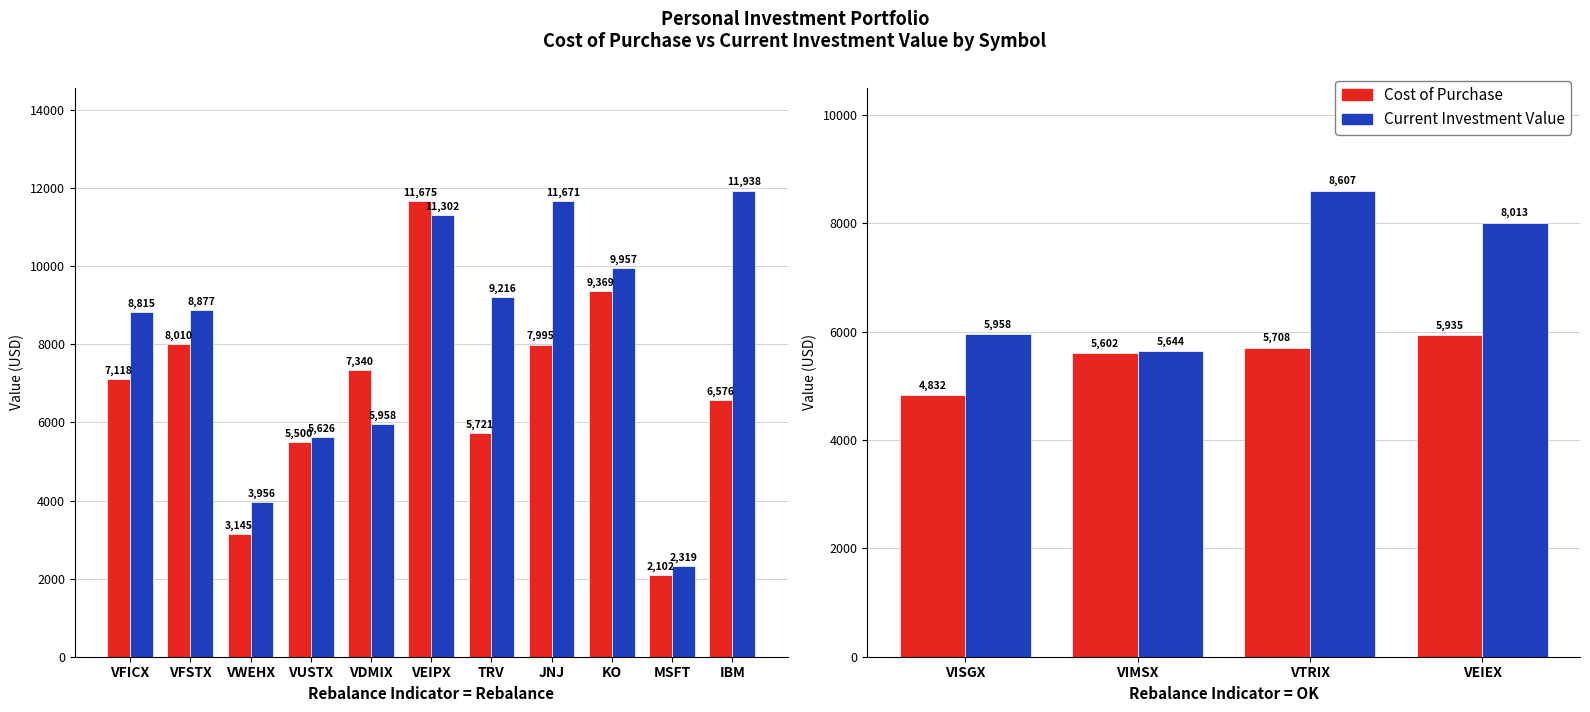

What are all the series names shown in the legend?

Cost of Purchase, Current Investment Value